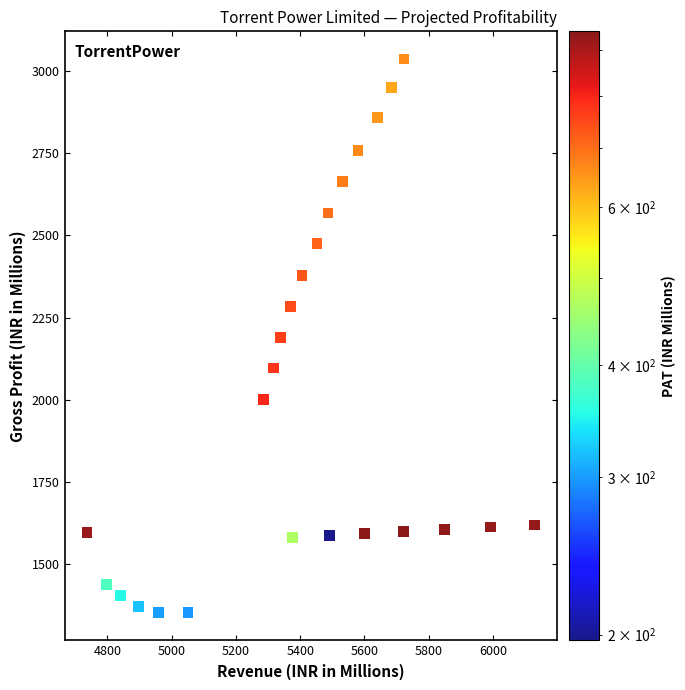

What is the range of X values (max minus min)?

1392.0